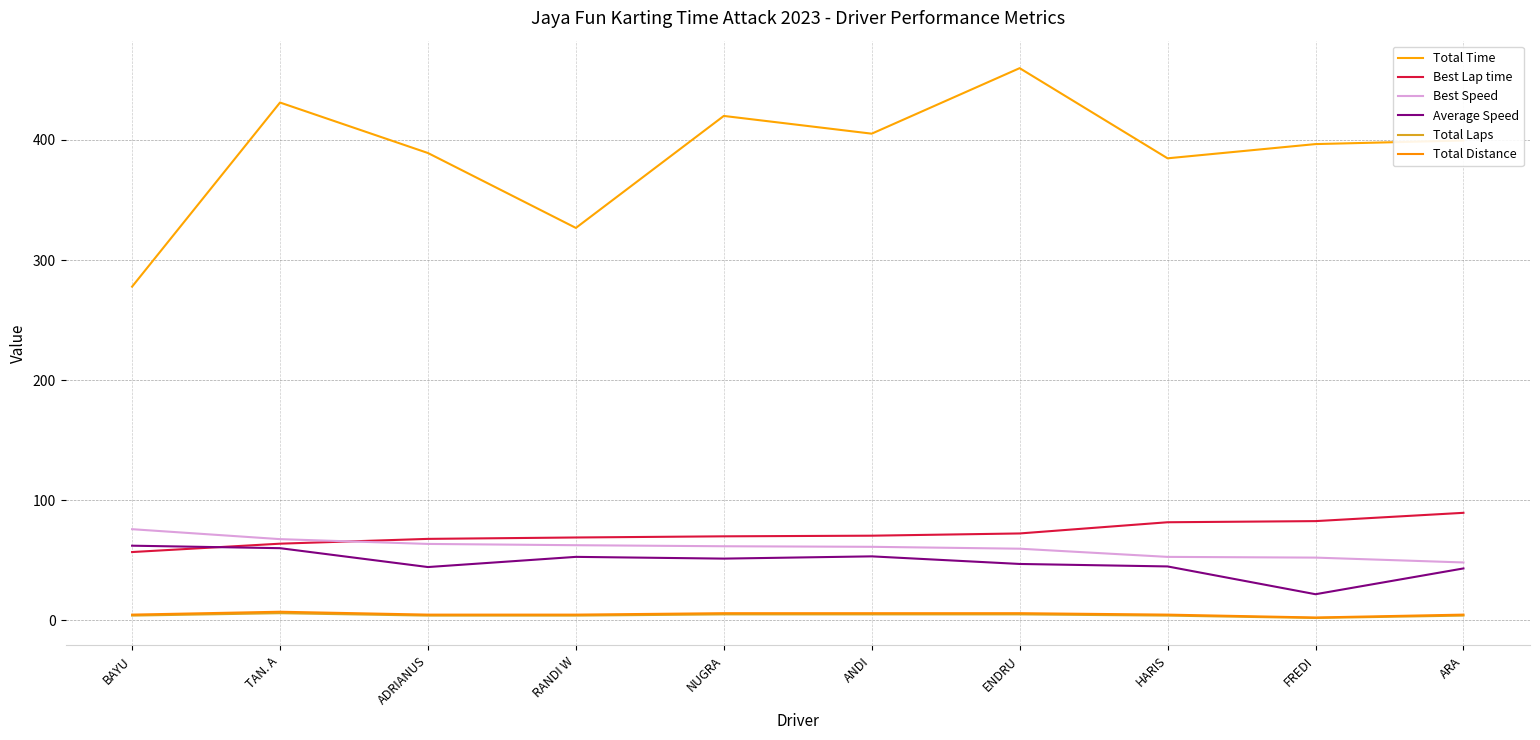

At which label does Total Distance reach its minimum?

FREDI